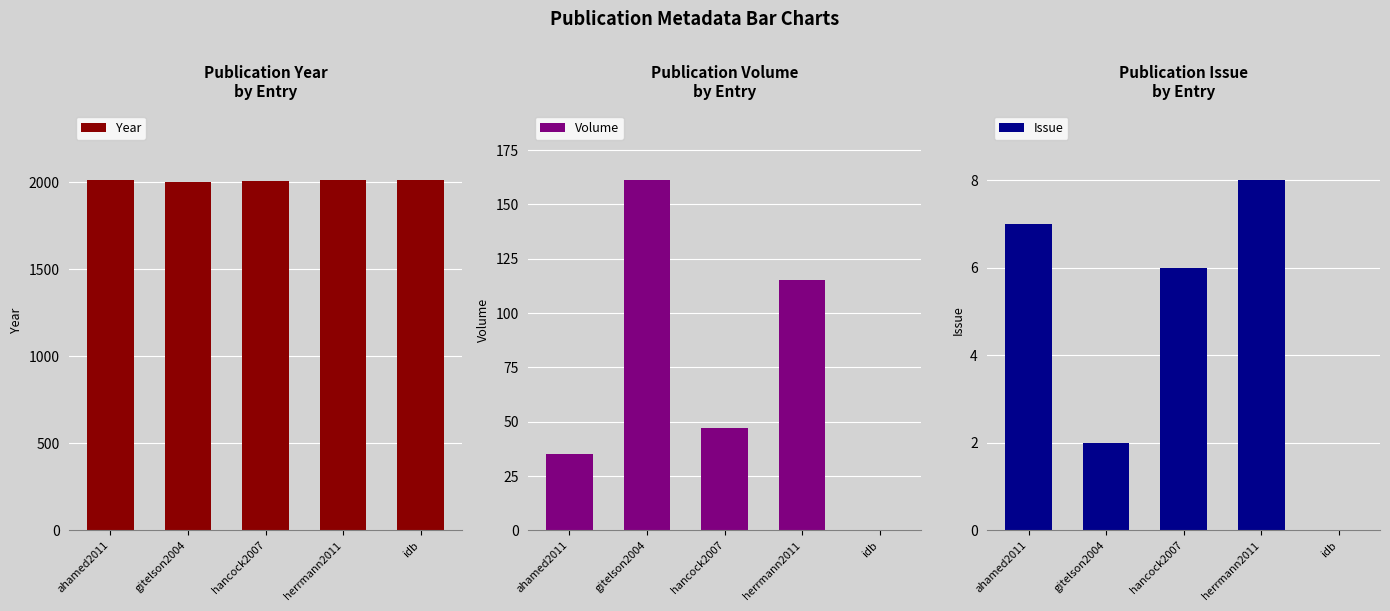

Does the chart contain any negative values?

No